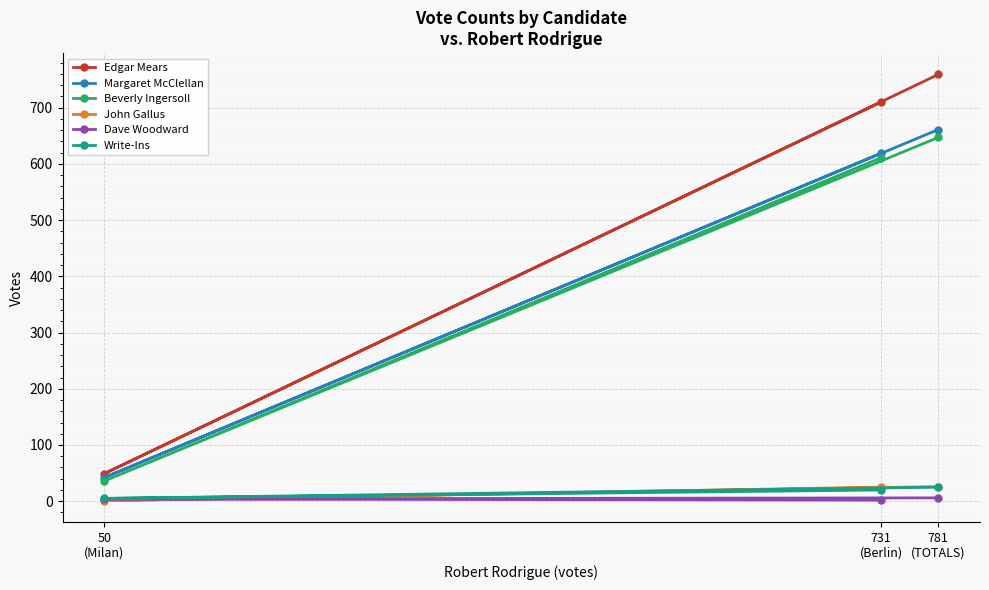

What is the minimum value shown in the chart?

1